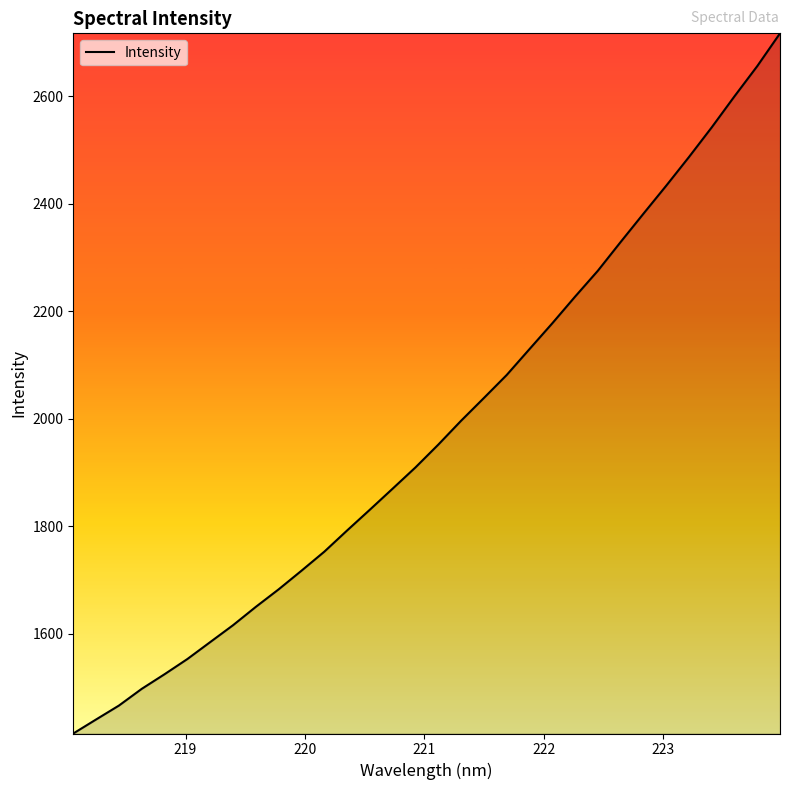

What is the difference between the maximum and minimum values?

1301.9